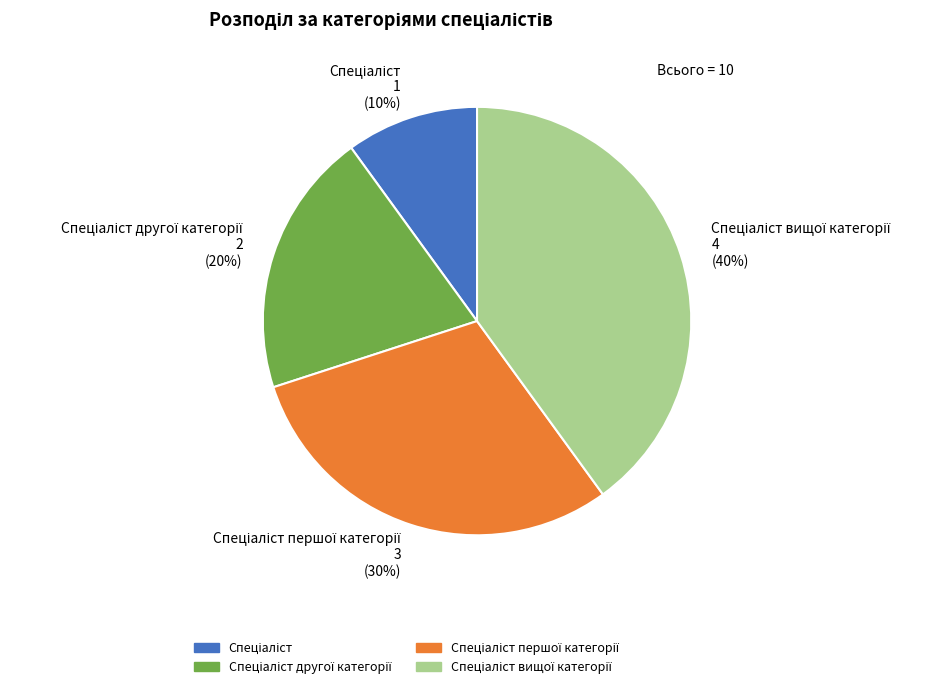

Is there a majority slice in this chart?

No